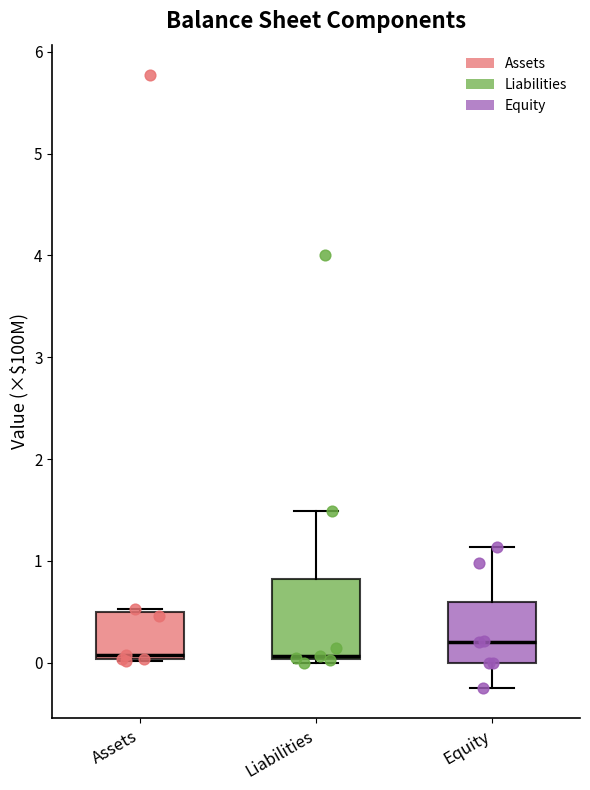

Reading left to right, transcribe this box plot: for each box, give where its median line is, the range the box spans, and where its two whiskers end, as read against the y-axis. The values are not printed on the chart, so give them approximately, as read against the axis.

Assets: median 0.1, box 0.0 to 0.5, whiskers 0.0 to 0.5 (just above the box's upper edge)
Liabilities: median 0.1, box 0.0 to 0.8, whiskers 0.0 (just below the box's lower edge) to 1.5
Equity: median 0.2, box 0.0 to 0.6, whiskers -0.2 to 1.1